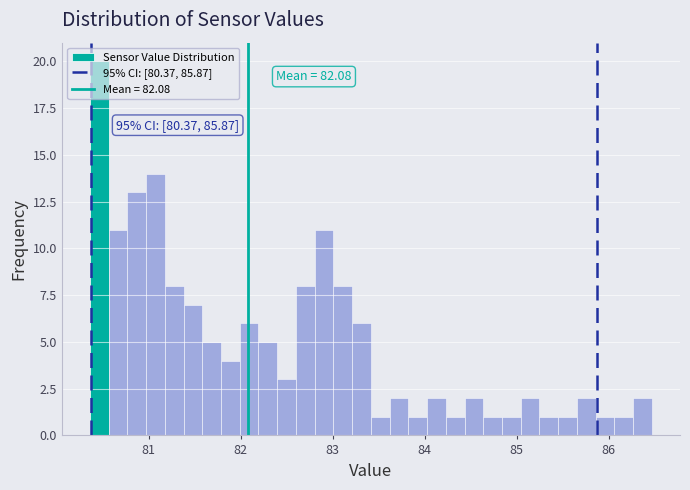

Around what value on the x-axis is the tallest bar? Give the approximate position of its centre, as read against the axis.

80.5